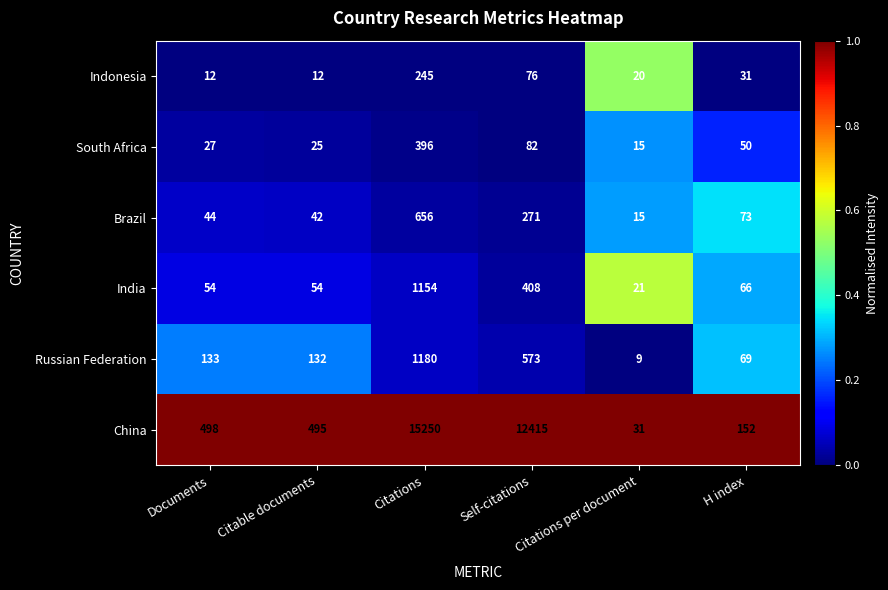

What is the difference between the highest and lowest values at Citations?

15005